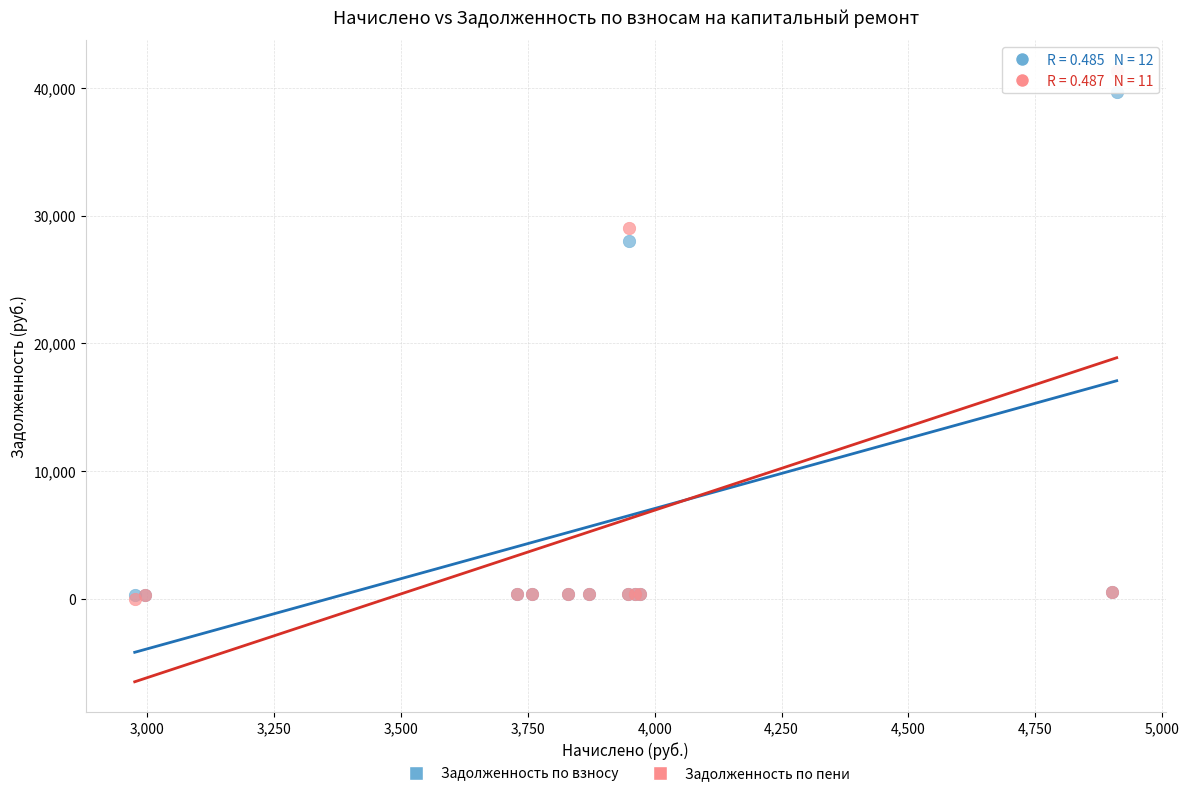

What are all the series names shown in the legend?

Задолженность по взносу, Задолженность по пени